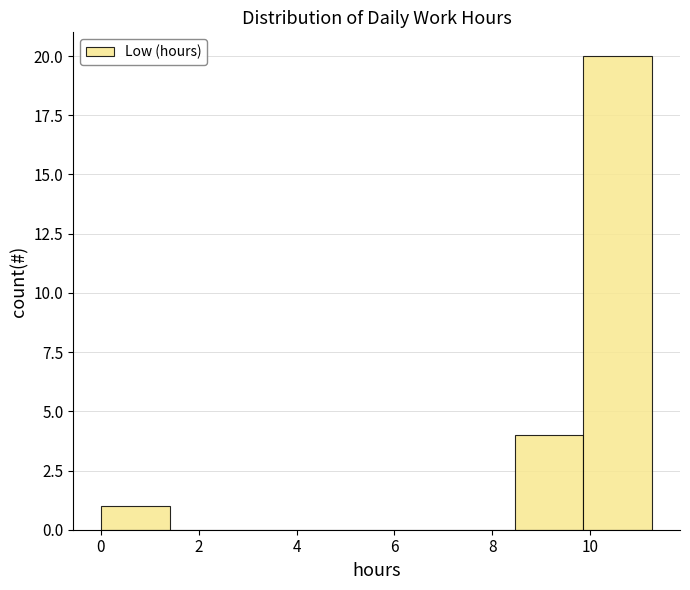

How tall is the bar that spans 0.0 to 1.4 on the x-axis? Neither the bar edges nor the heights are printed on the chart, so give them approximately, as read against the axes.

1